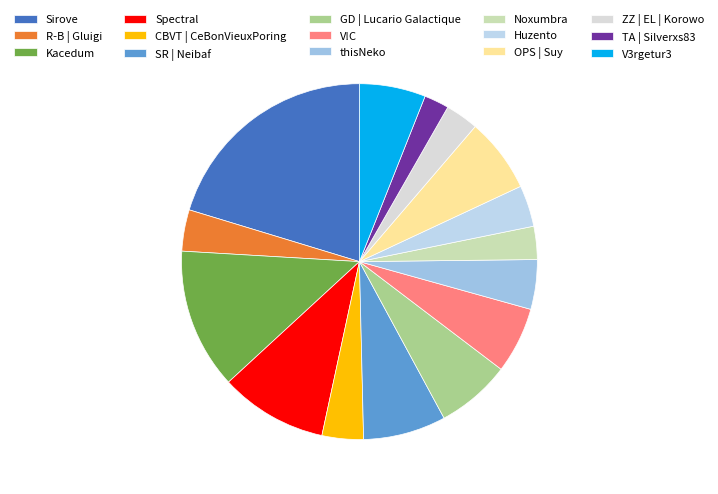

Count the number of slices in the pie.

15